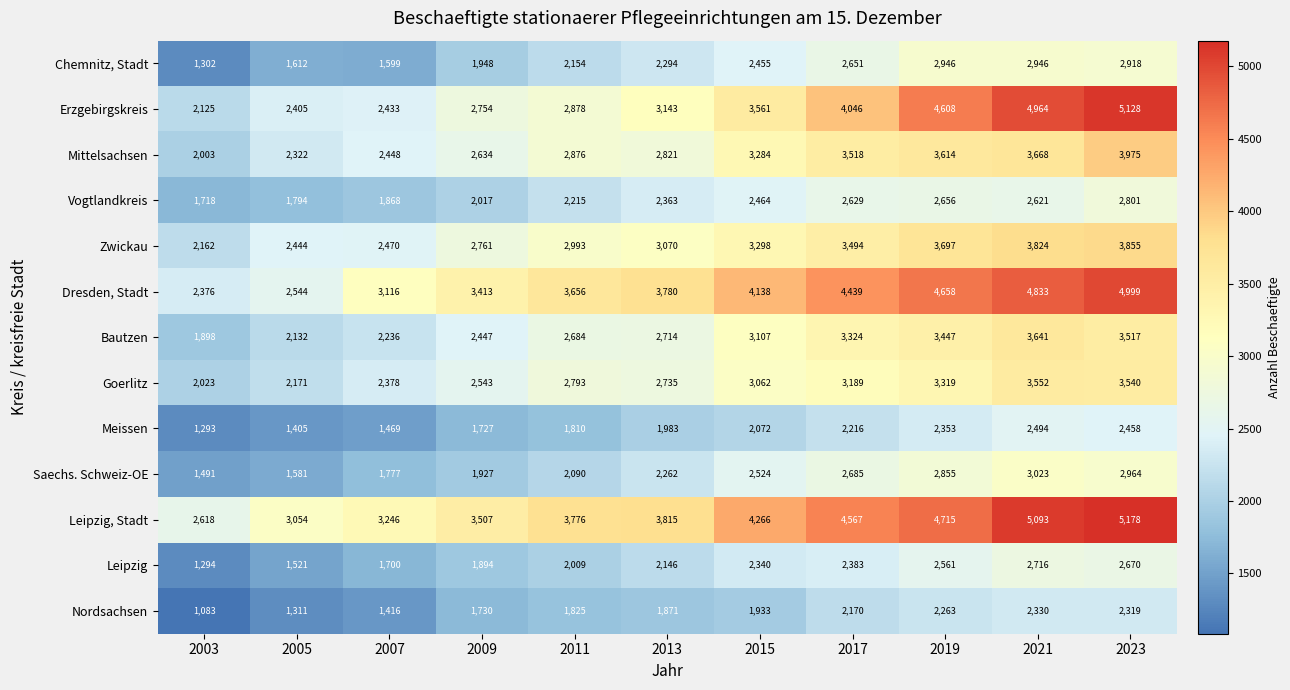

What is the difference between the Meissen values at 2007 and 2013?

514